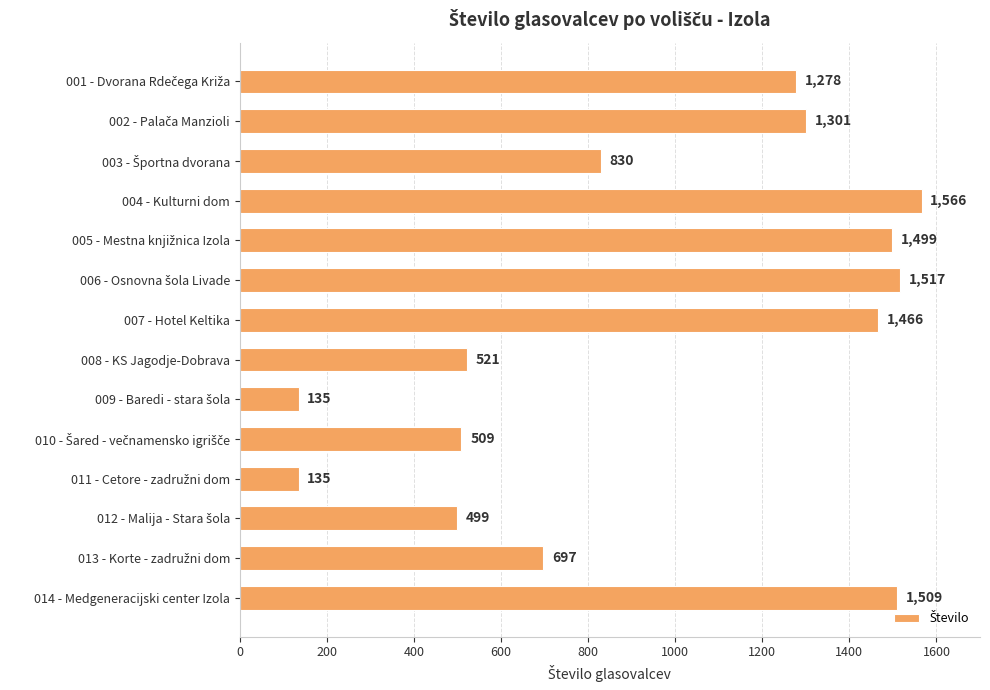

What is the label of the 7th bar from the top?

007 - Hotel Keltika